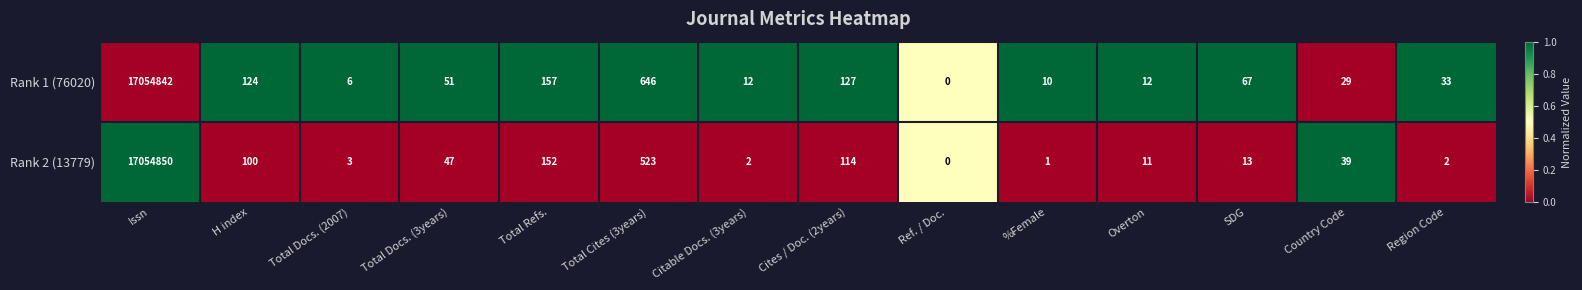

The Rank 1 (76020) series shows 127 at Cites / Doc. (2years). True or false?

True